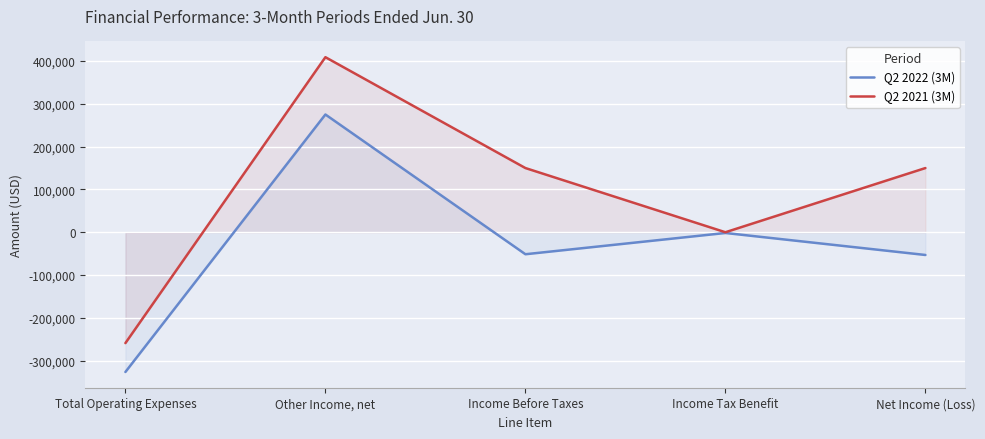

What is the total value across all series at Net Income (Loss)?

96911